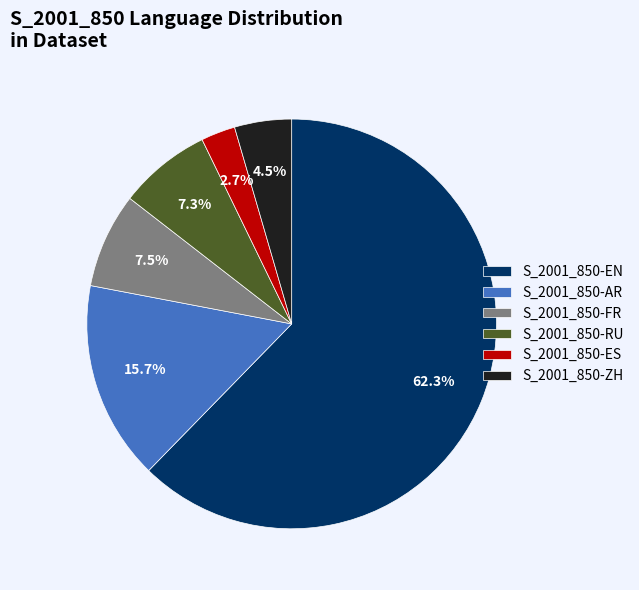

Which slice is the largest?

S_2001_850-EN